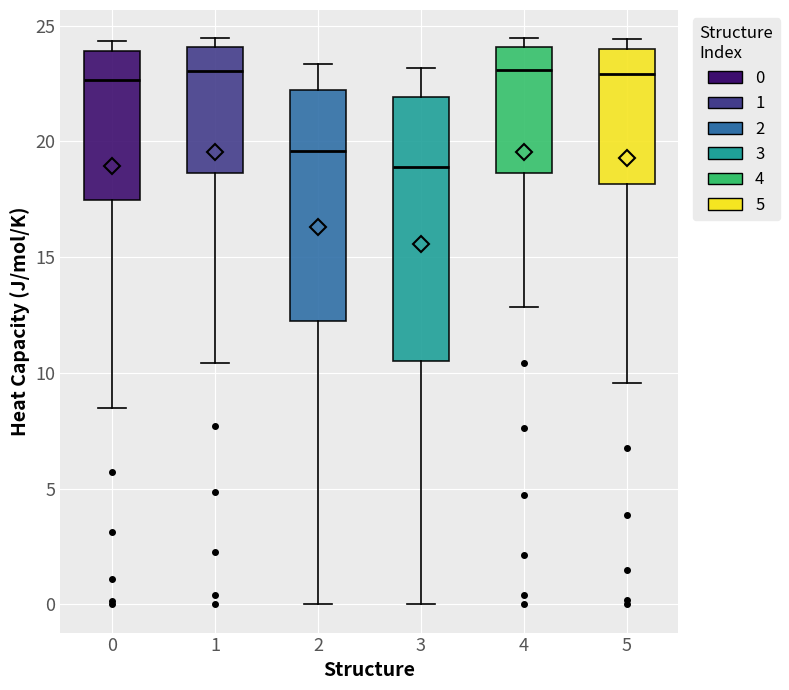

Reading left to right, transcribe this box plot: for each box, give where its median line is, the range the box spans, and where its two whiskers end, as read against the y-axis. The values are not printed on the chart, so give them approximately, as read against the axis.

0: median 22.5, box 17.5 to 24.0, whiskers 8.5 to 24.5
1: median 23.0, box 18.5 to 24.0, whiskers 10.5 to 24.5
2: median 19.5, box 12.0 to 22.0, whiskers 0.0 to 23.5
3: median 19.0, box 10.5 to 22.0, whiskers 0.0 to 23.0
4: median 23.0, box 18.5 to 24.0, whiskers 13.0 to 24.5
5: median 23.0, box 18.0 to 24.0, whiskers 9.5 to 24.5